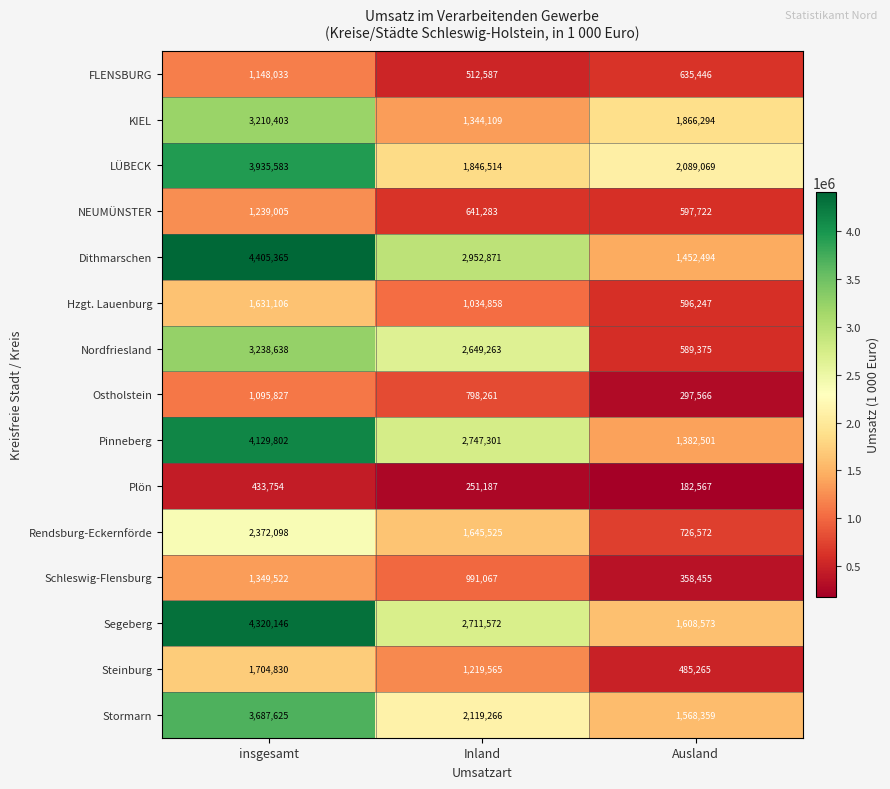

At Inland, list the series in order from smallest to largest.

Plön, FLENSBURG, NEUMÜNSTER, Ostholstein, Schleswig-Flensburg, Hzgt. Lauenburg, Steinburg, KIEL, Rendsburg-Eckernförde, LÜBECK, Stormarn, Nordfriesland, Segeberg, Pinneberg, Dithmarschen